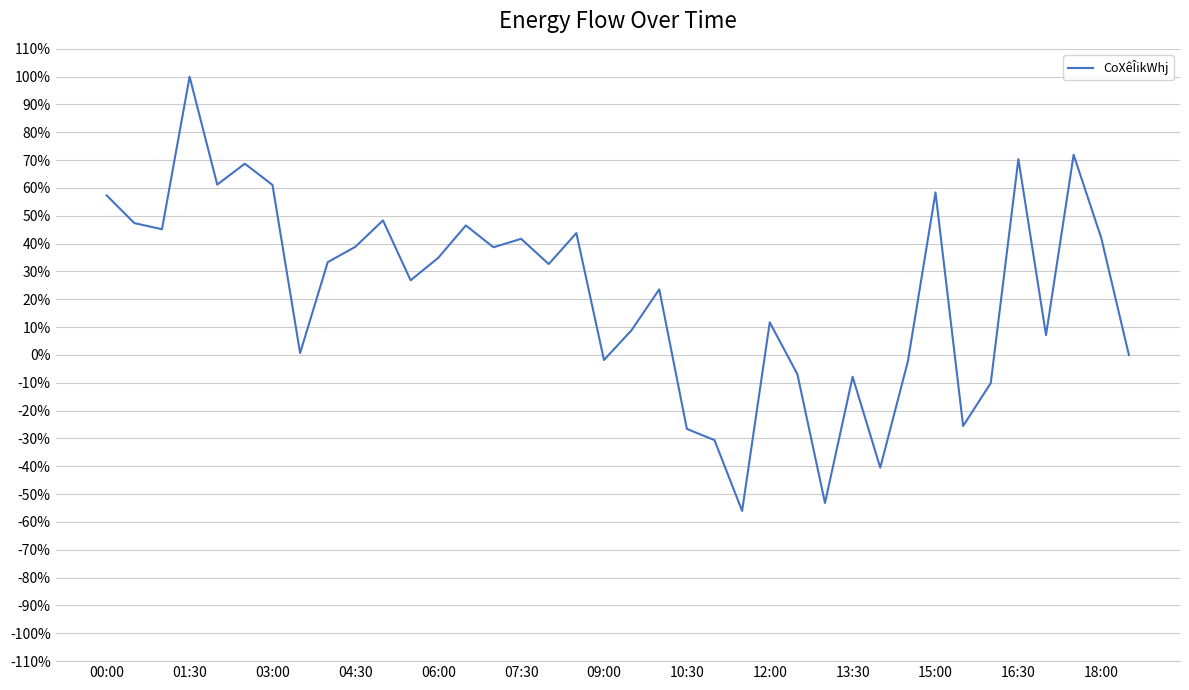

What is the minimum value shown in the chart?

-56.0